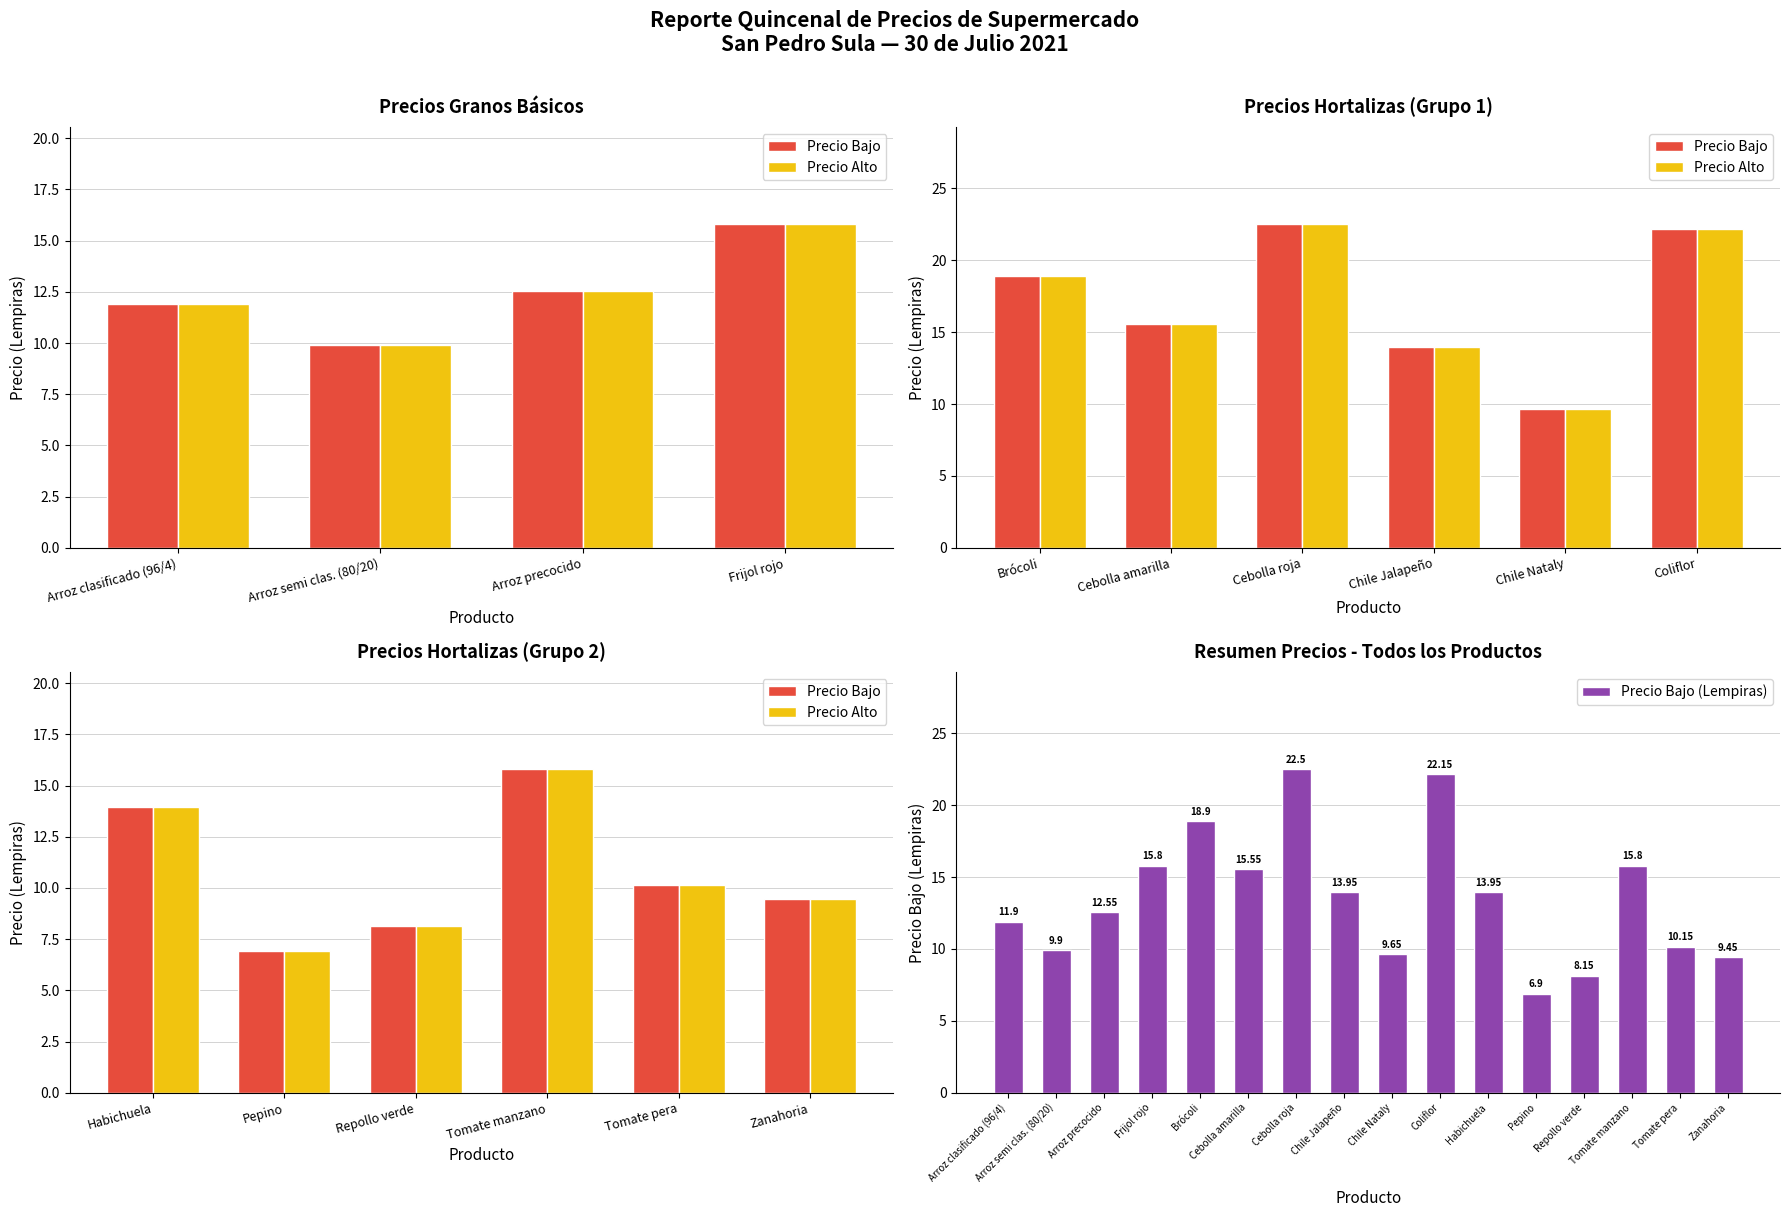

What is the label of the 14th bar from the right?

Arroz precocido